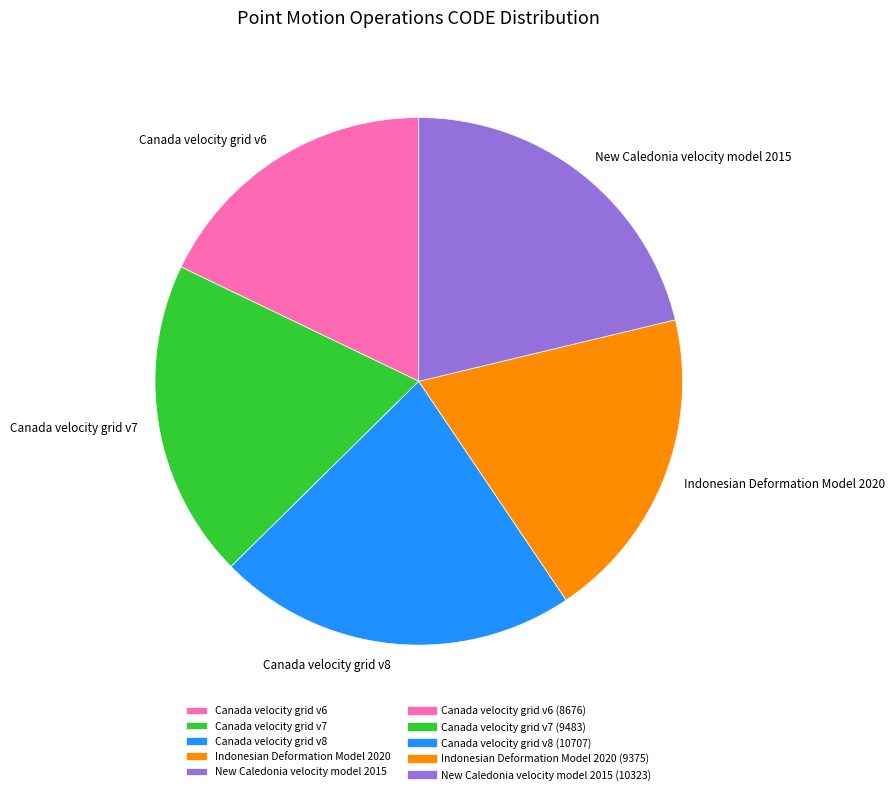

Combined, do Canada velocity grid v7 and Indonesian Deformation Model 2020 account for over 50%?

No